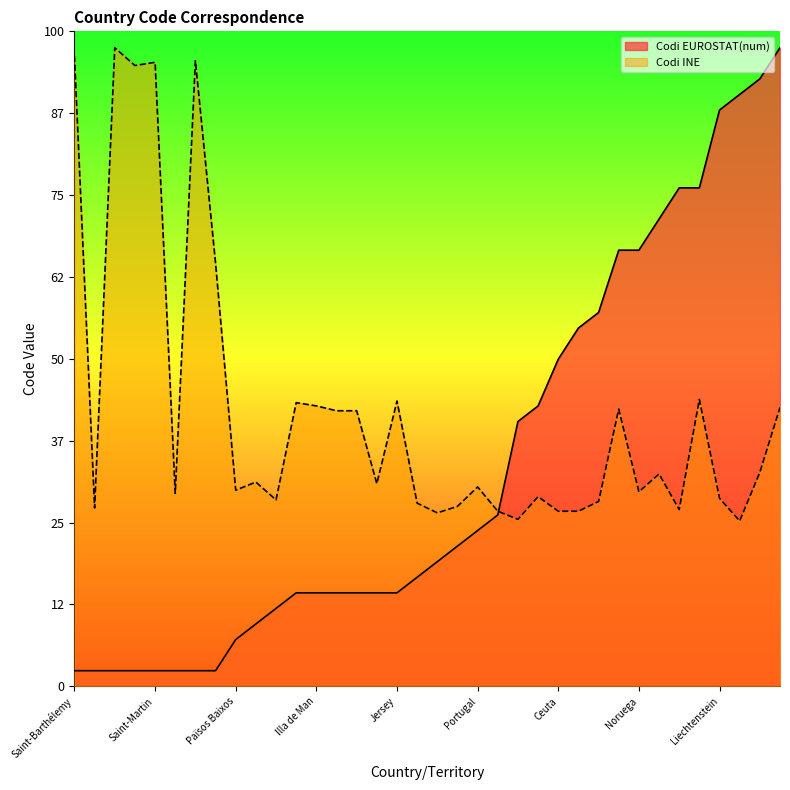

What are all the series names shown in the legend?

Codi EUROSTAT(num), Codi INE